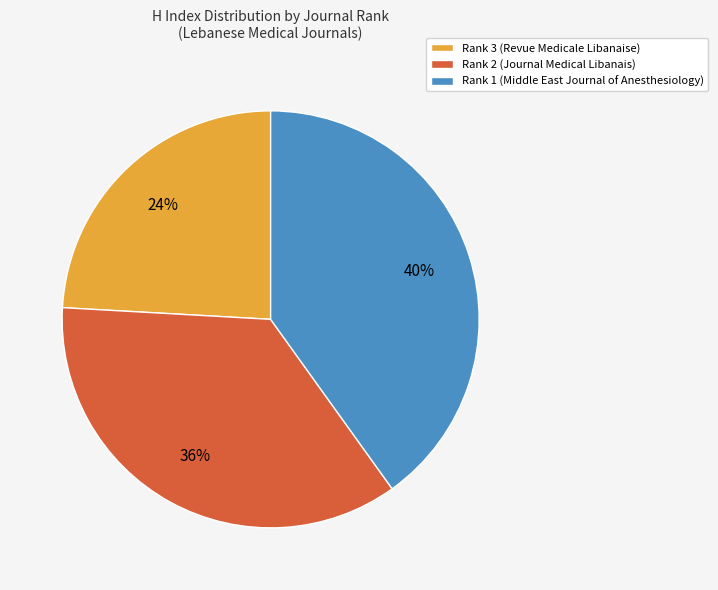

To the nearest percent, what portion does Rank 3 (Revue Medicale Libanaise) represent?

24%